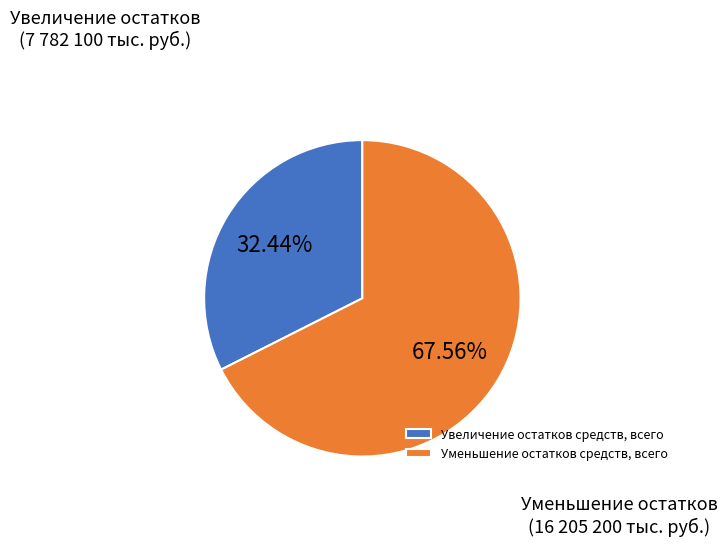

To the nearest percent, what is the difference between the Уменьшение остатков средств, всего and Увеличение остатков средств, всего slice percentages?

35%